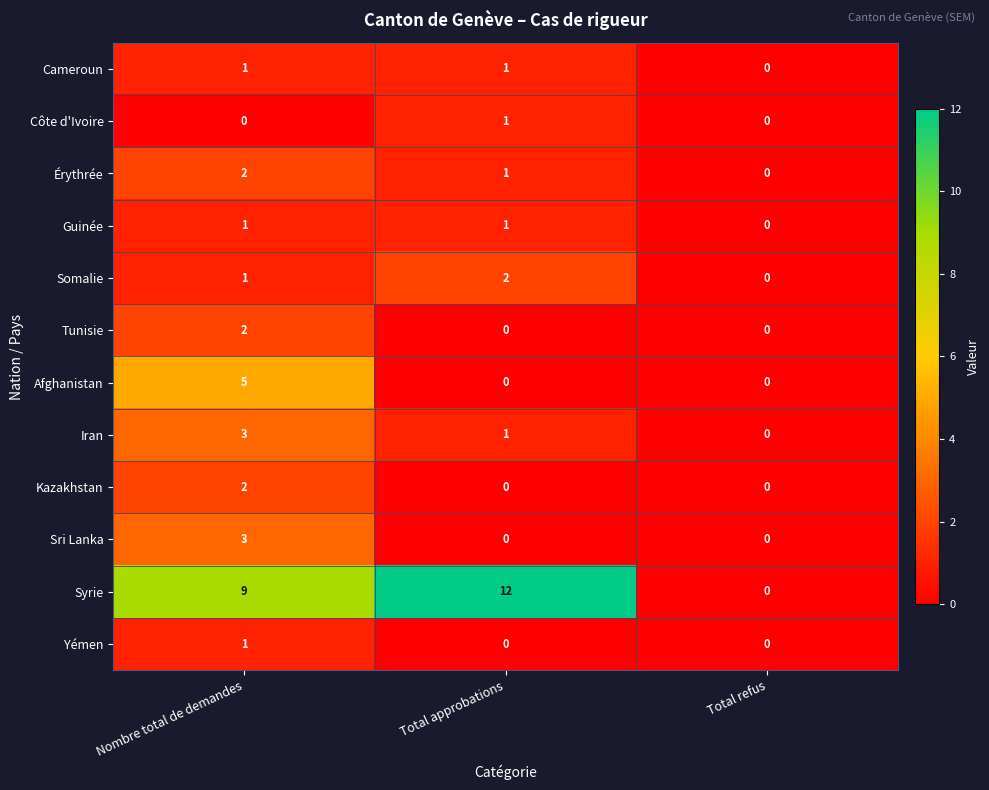

What is the sum of the Syrie values at Nombre total de demandes and Total refus?

9